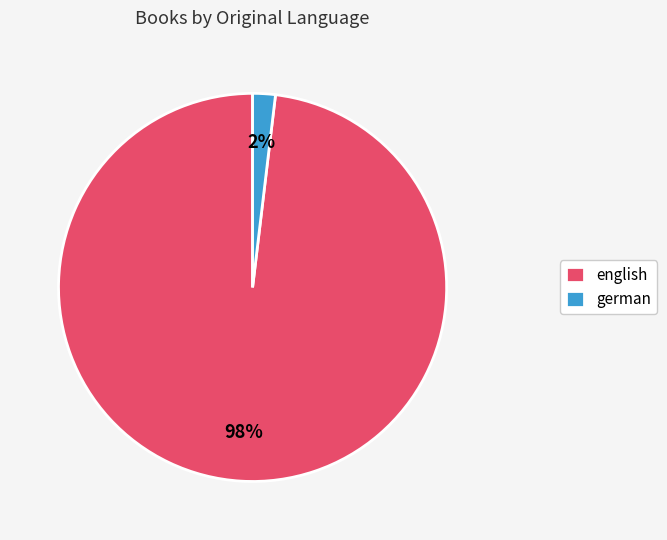

Combined, do english and german account for over 50%?

Yes